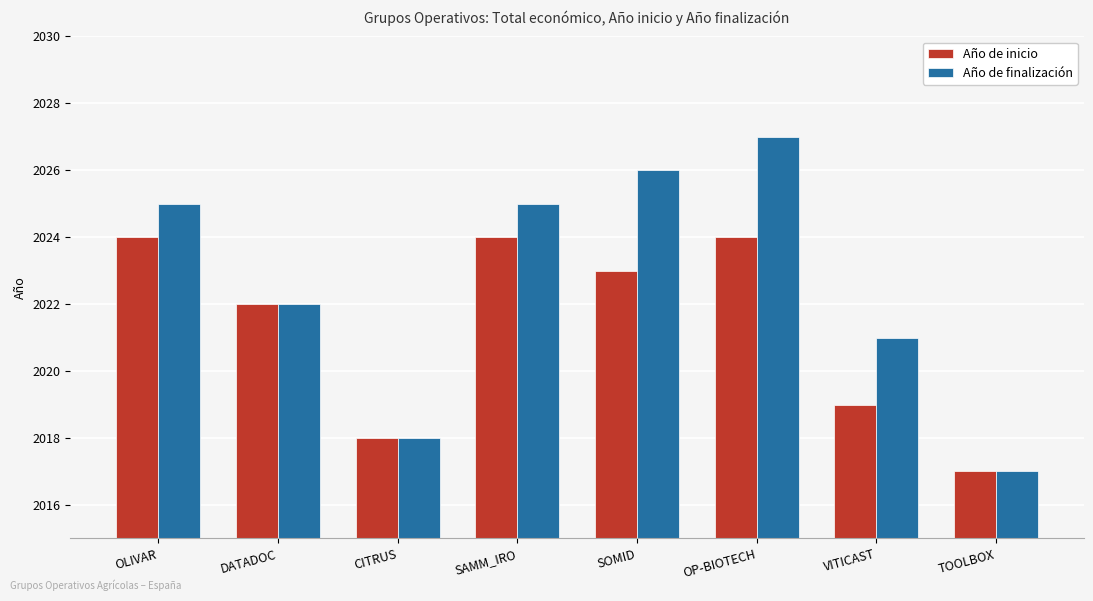

Reading left to right, extract all data points from this chart.

Año de inicio: 2024	2022	2018	2024	2023	2024	2019	2017
Año de finalización: 2025	2022	2018	2025	2026	2027	2021	2017